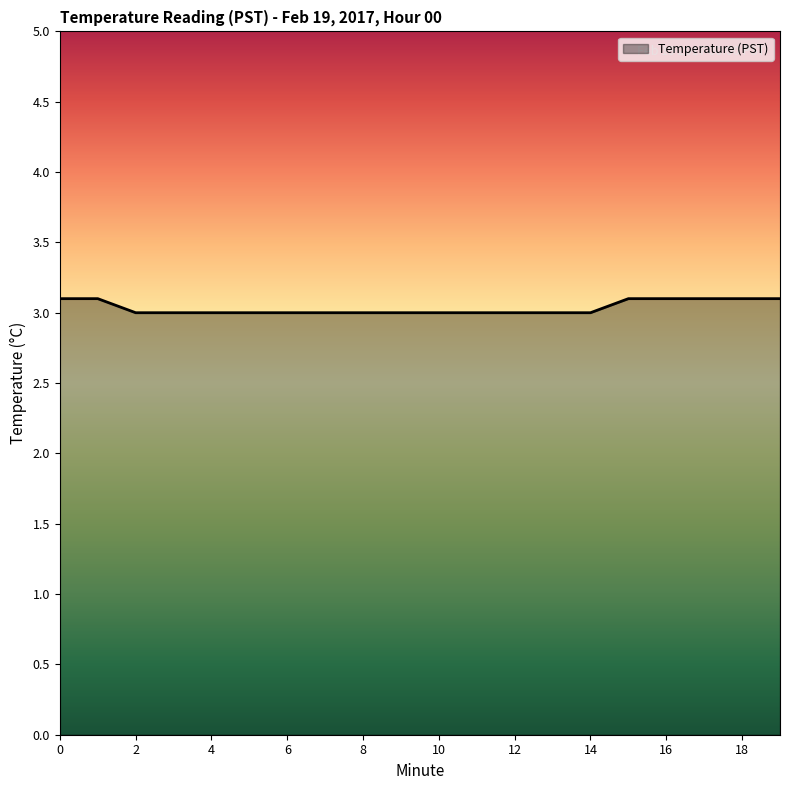

How many lines are shown in the chart?

1